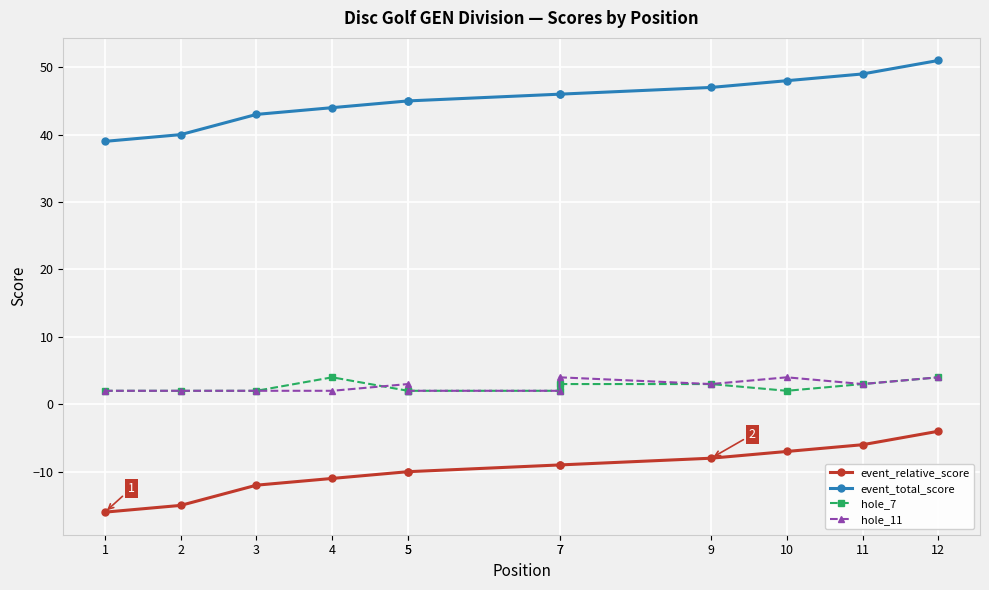

Is the value of event_total_score at 5 greater than the value of hole_7 at 12?

Yes